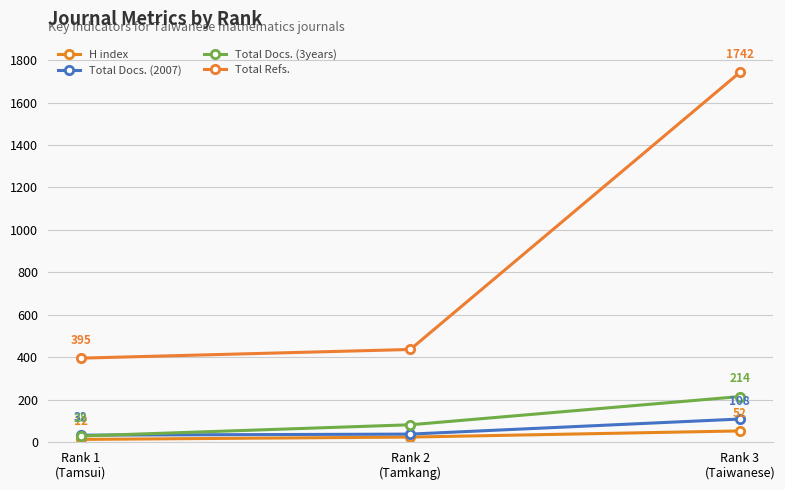

How many data points does each series have?

3